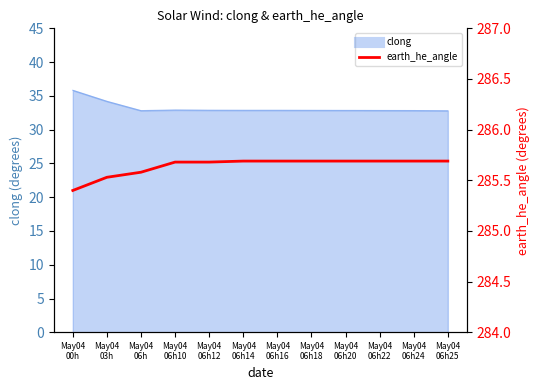

Reading right to left, what are all the values shown in this chart?

285.7	285.7	285.7	285.7	285.7	285.7	285.7	285.7	285.7	285.6	285.5	285.4